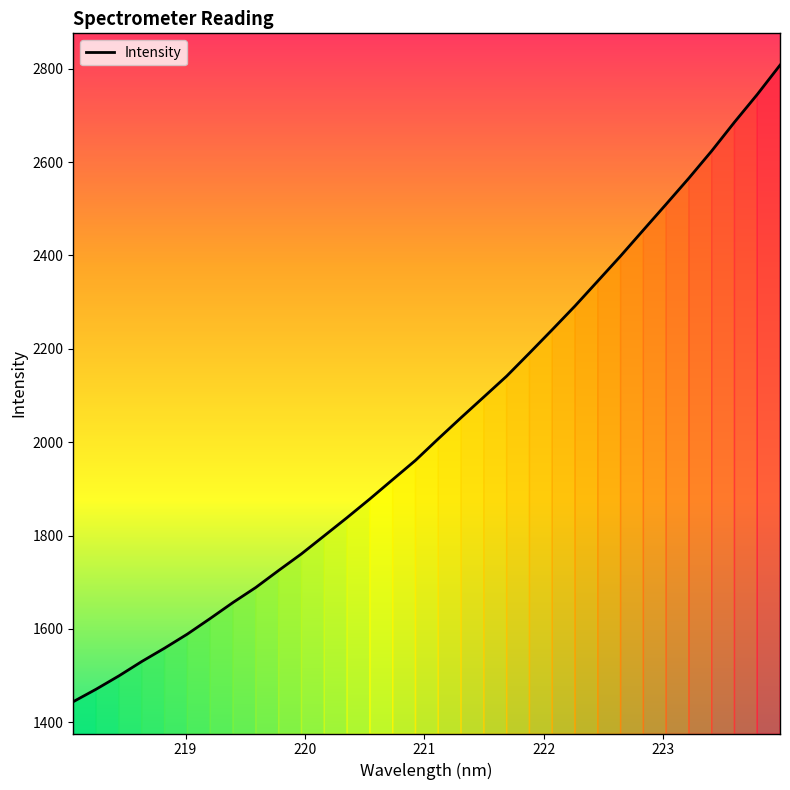

Does the chart display data point markers on the line(s)?

No